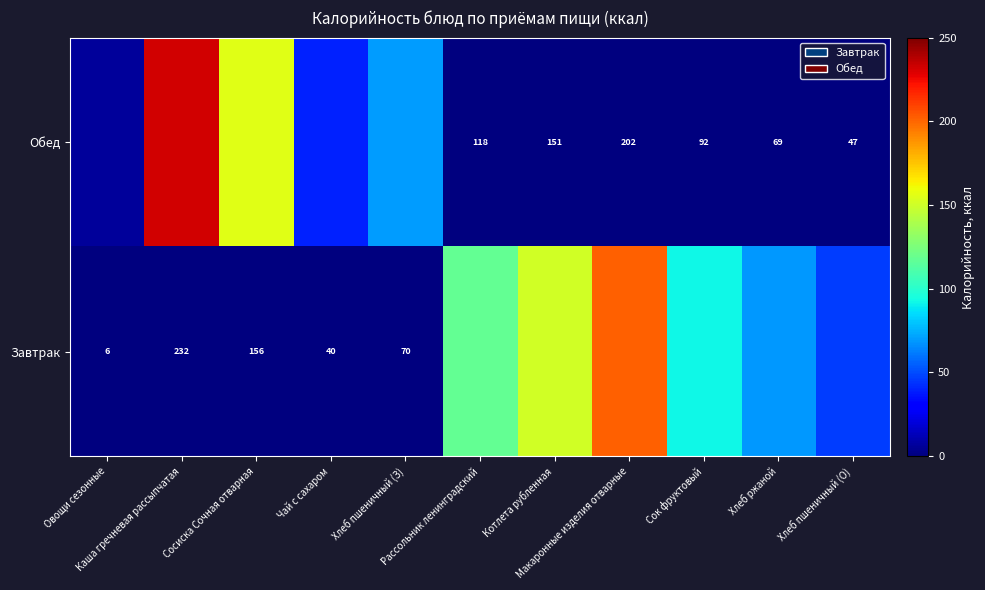

What is the greatest value displayed?

231.9